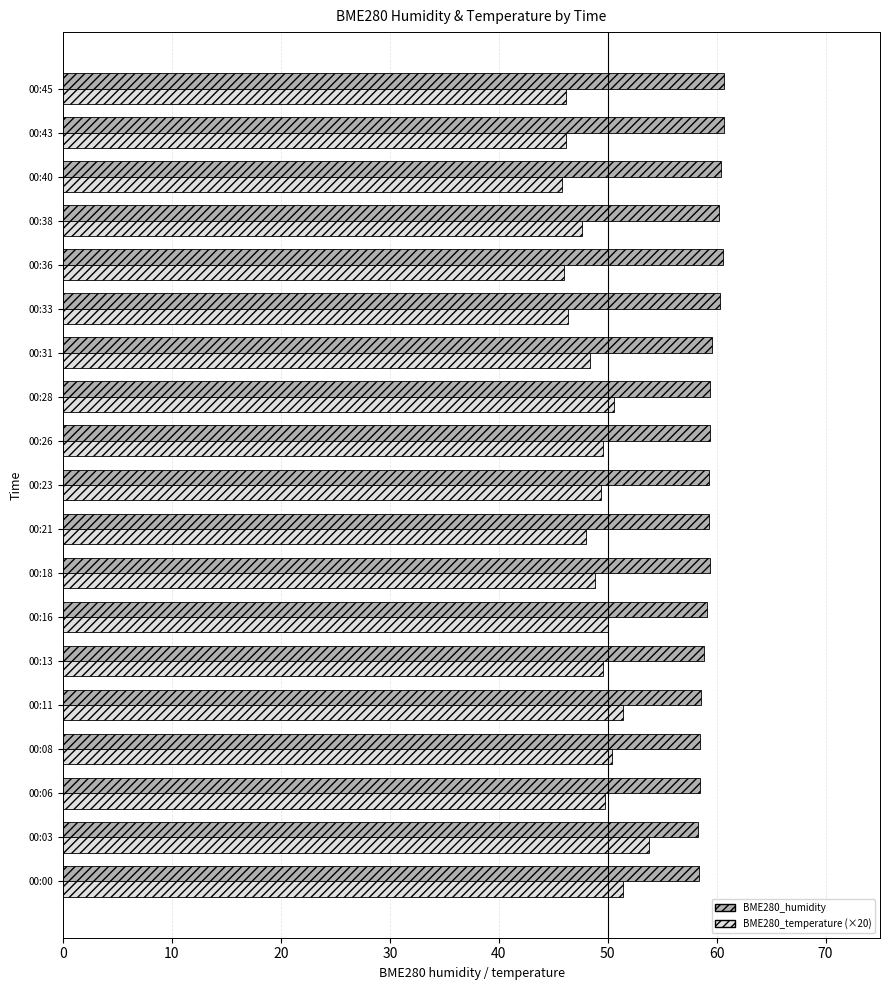

What is the smallest value displayed?

45.8